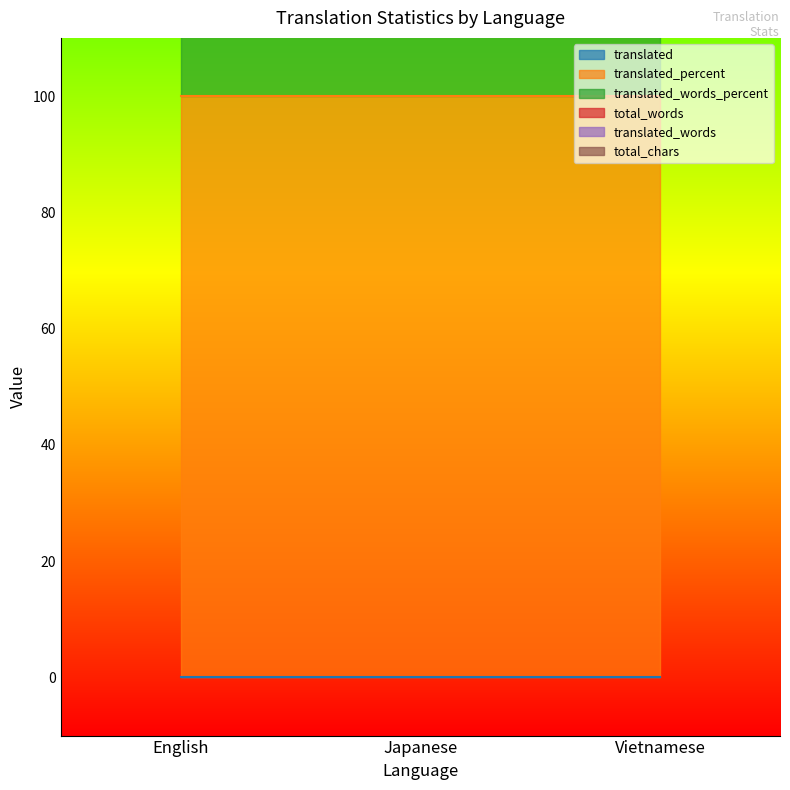

List the labels in order of total_chars value, smallest first.

English, Japanese, Vietnamese